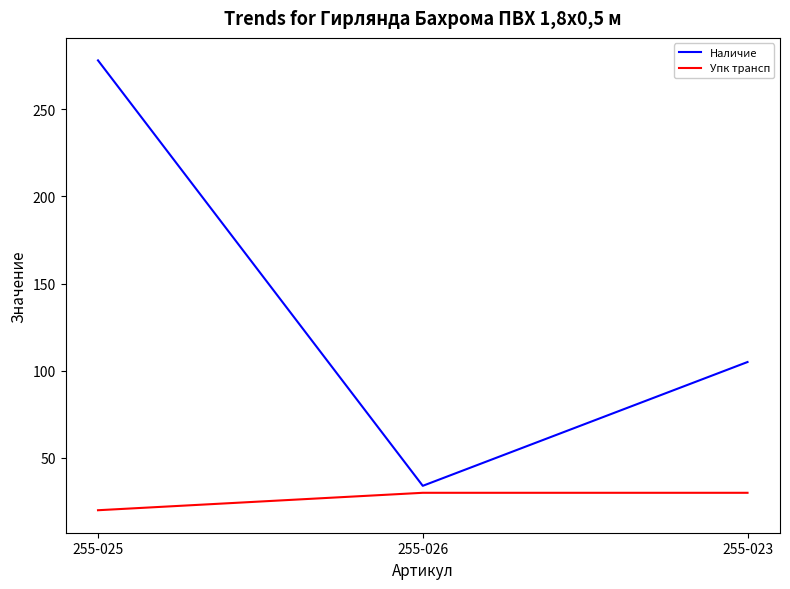

What is the minimum value for Упк трансп?

20